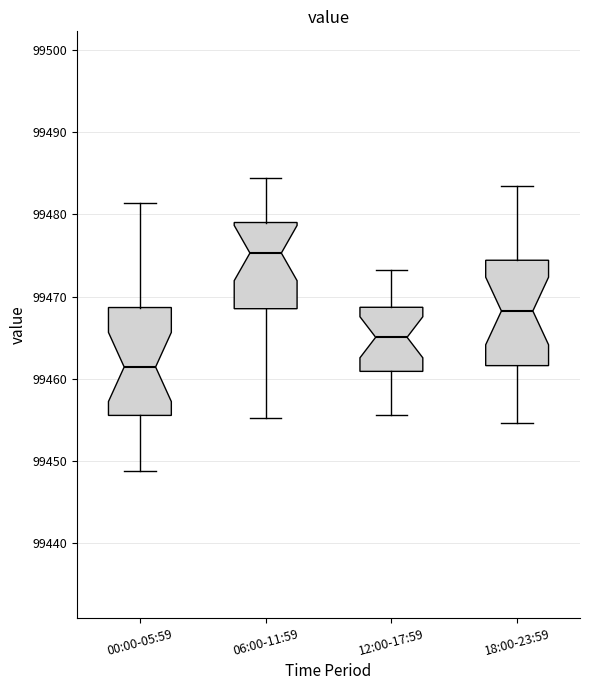

Which box's median line is the lowest?

00:00-05:59